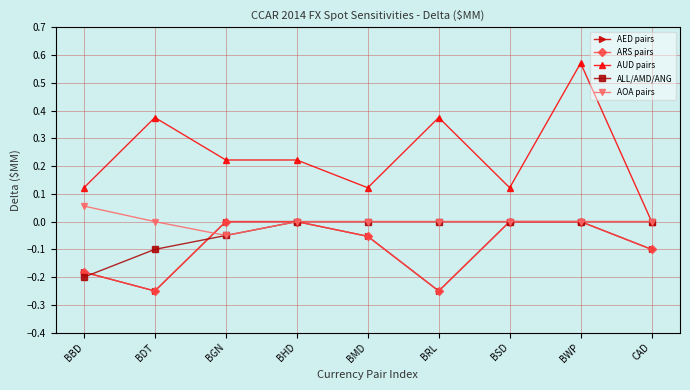

Is this an area chart (filled region under the line)?

No